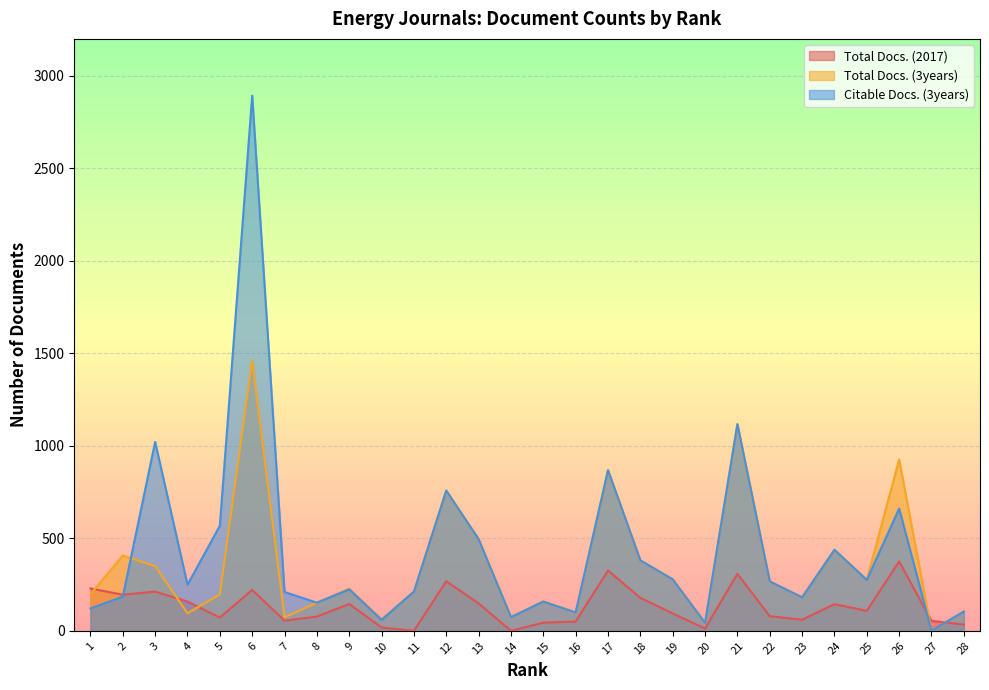

What is the difference between the second highest and minimum values in the Total Docs. (2017) series?

326